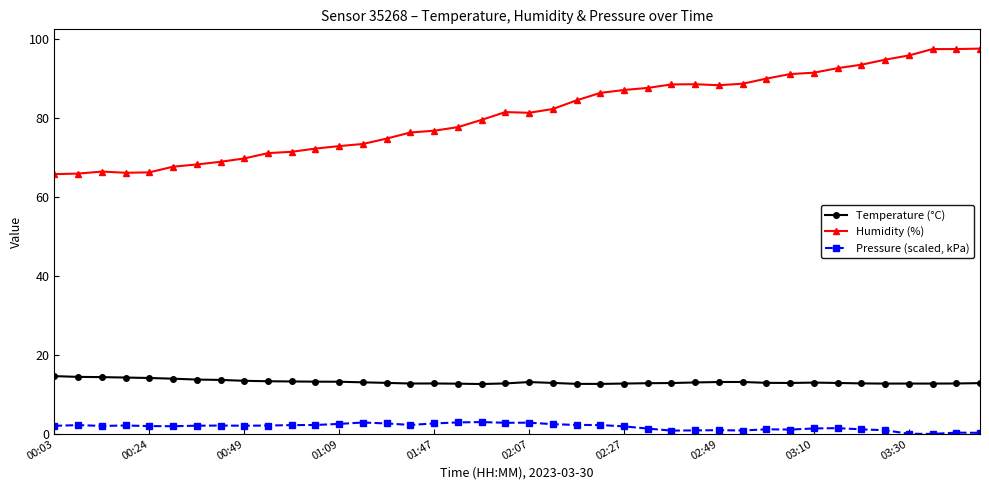

List the series in order of their peak value, lowest first.

Pressure (scaled, kPa), Temperature (°C), Humidity (%)